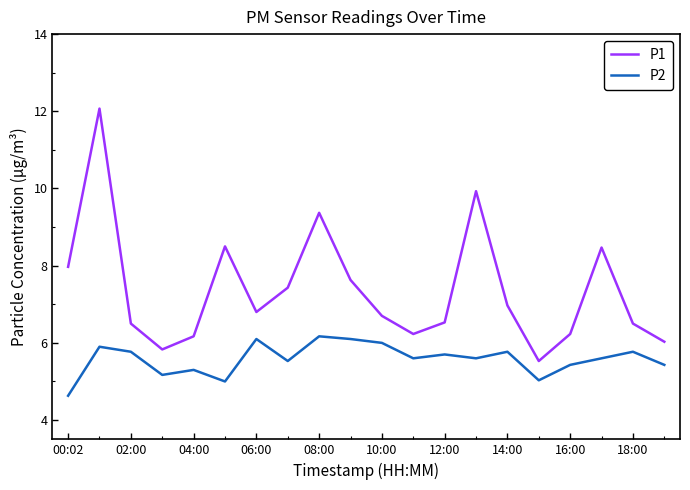

What is the smallest value displayed?

4.6